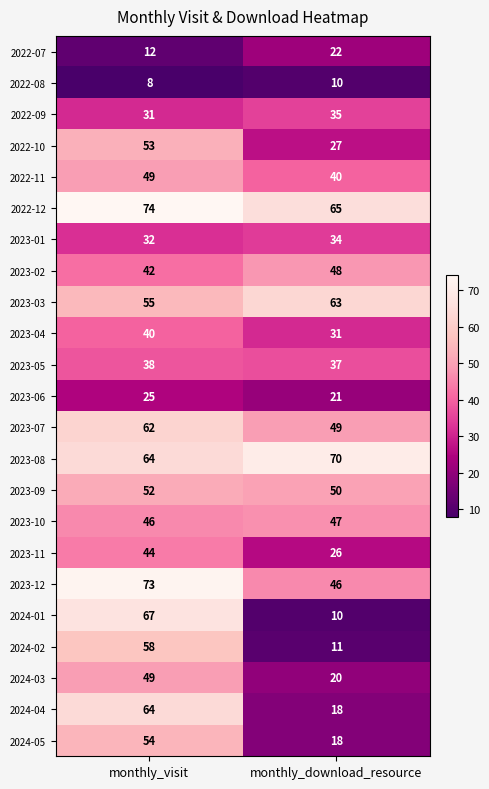

How many distinct data groups are displayed?

23